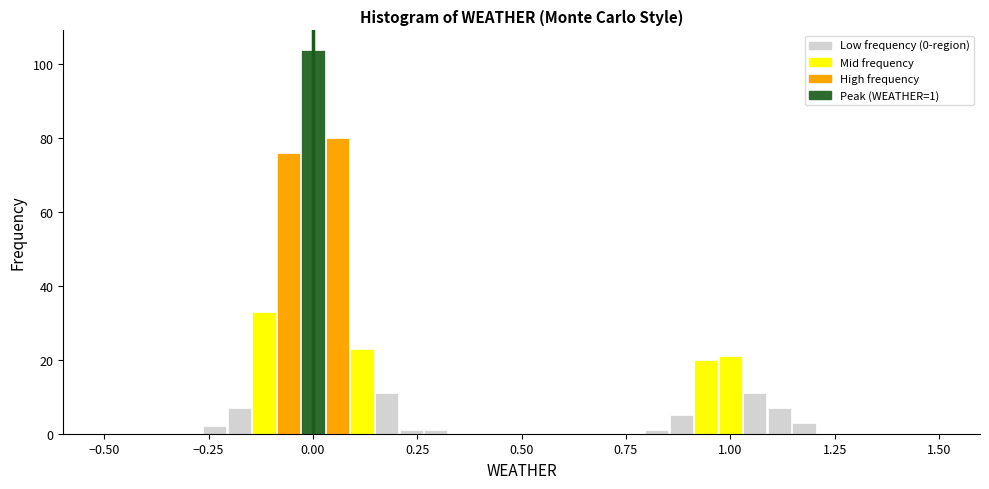

Read against the x-axis, roughly where is the centre of the tallest bar?

0.00